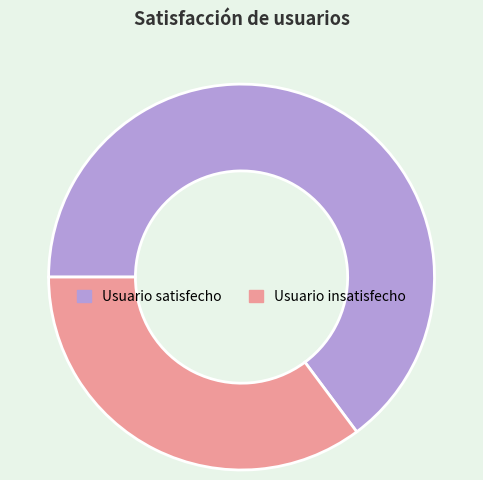

What is the majority slice?

Usuario satisfecho